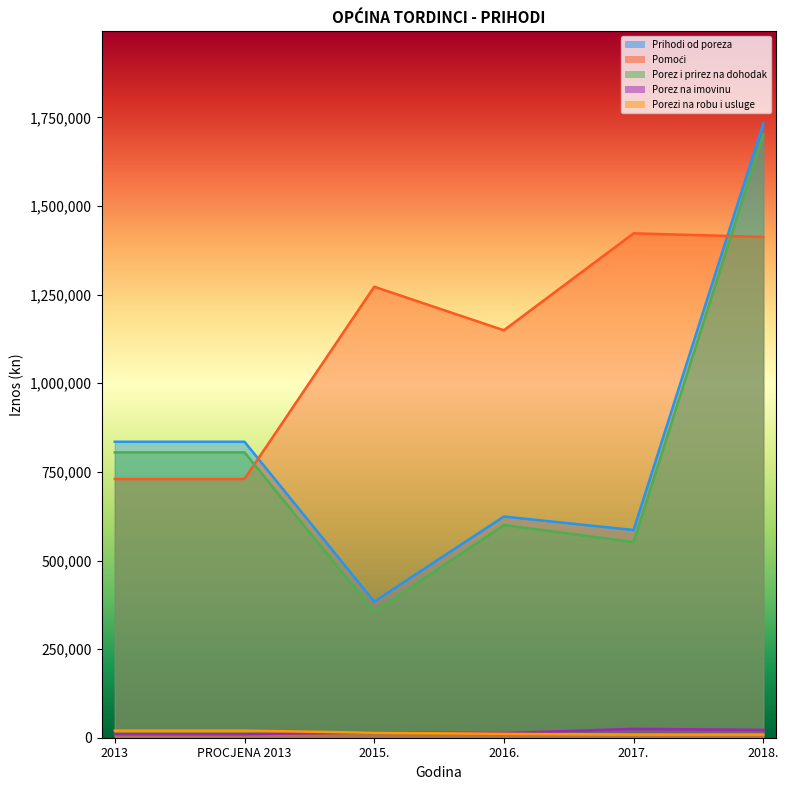

Where do Pomoći and Porez i prirez na dohodak first cross each other?

PROCJENA 2013 and 2015.